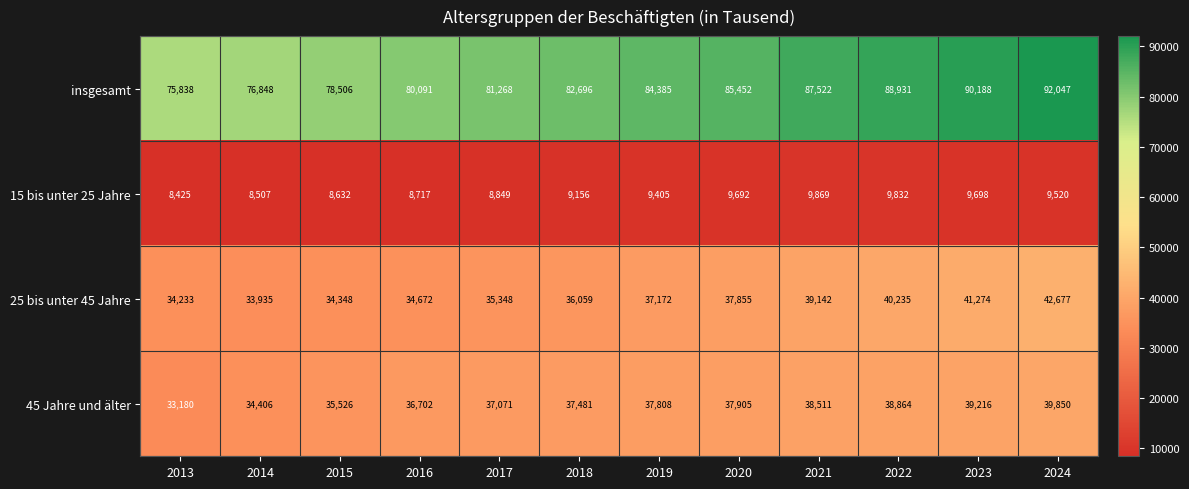

What is the maximum value shown in the chart?

92047